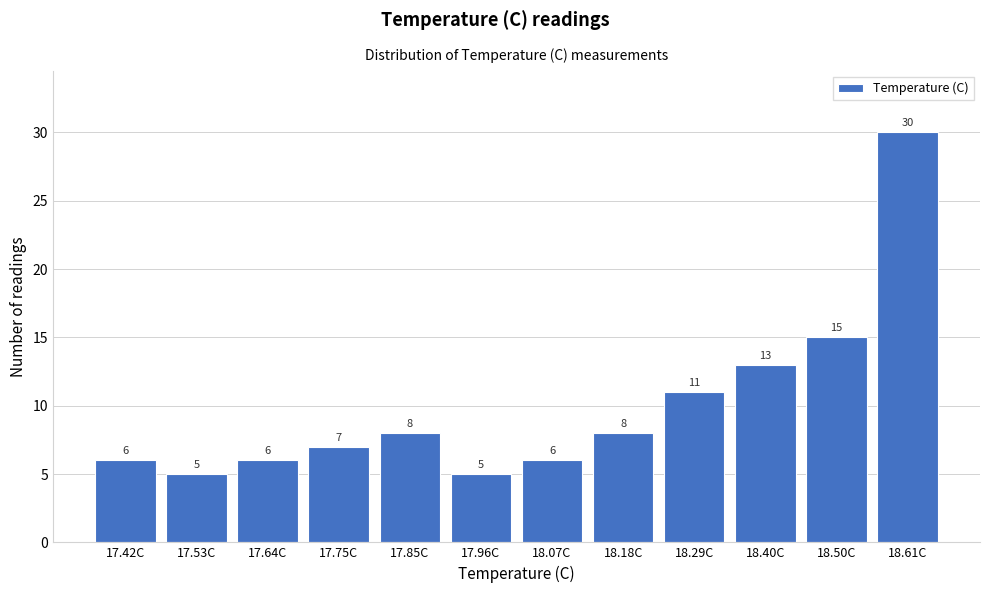

Reading left to right, transcribe all the data shown in this chart.

17.42C=6	17.53C=5	17.64C=6	17.75C=7	17.85C=8	17.96C=5	18.07C=6	18.18C=8	18.29C=11	18.40C=13	18.50C=15	18.61C=30